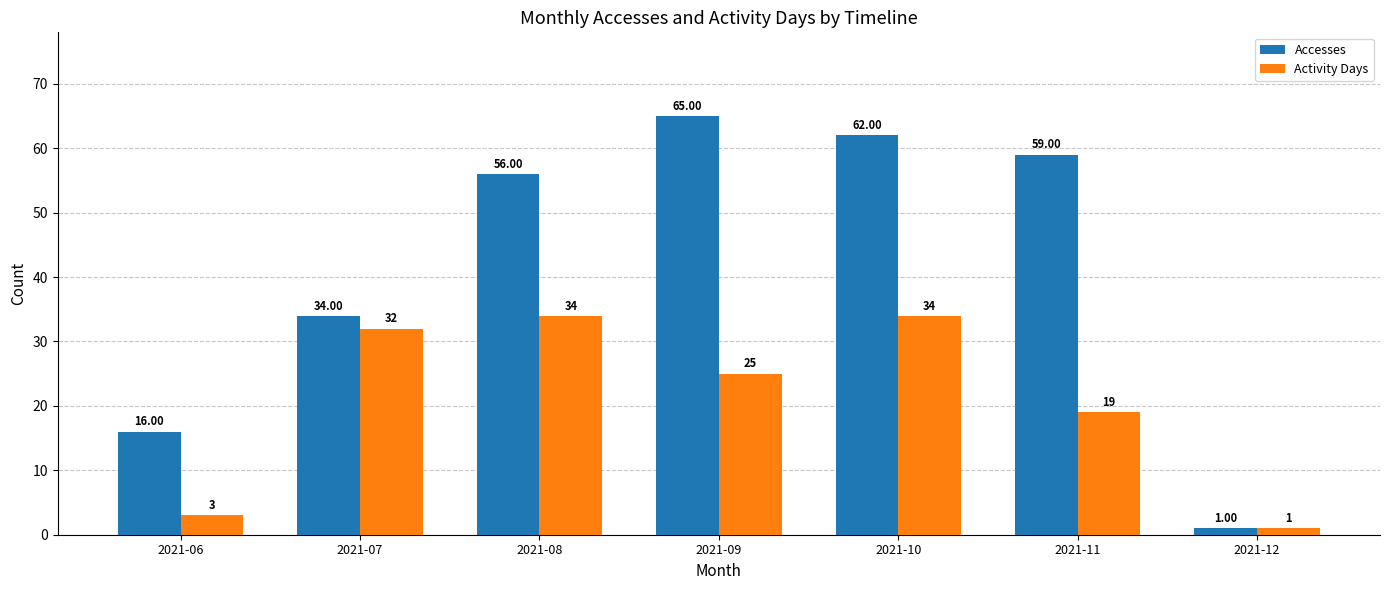

Are the bars horizontal?

No